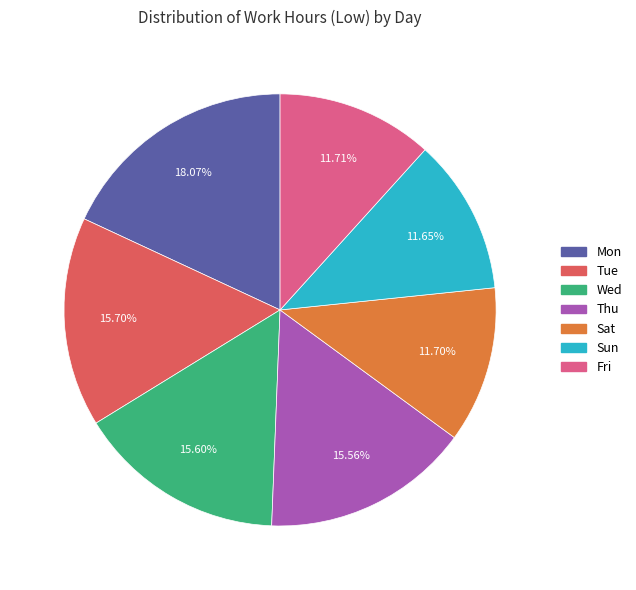

Is there a majority slice in this chart?

No